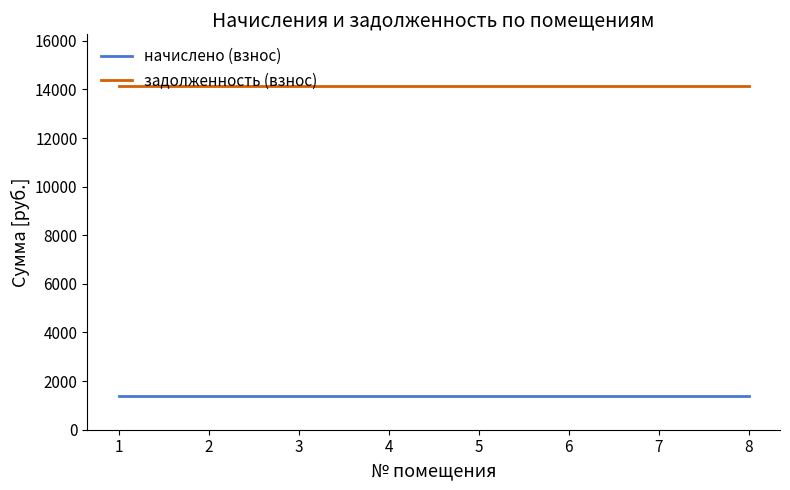

What is the maximum value shown in the chart?

14143.7